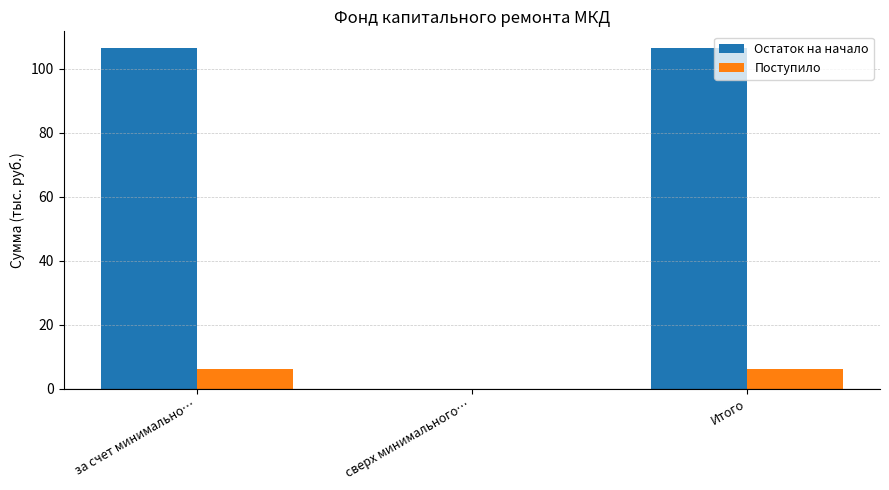

Does the chart contain stacked bars?

No